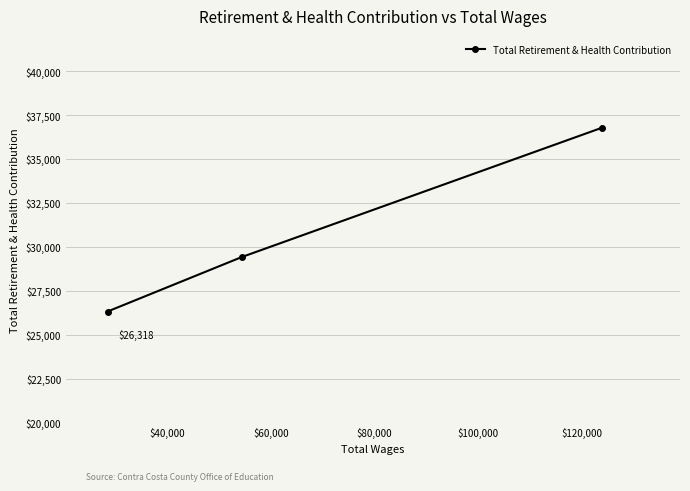

Reading left to right, list all the values displayed in this chart.

26318	29418	36778